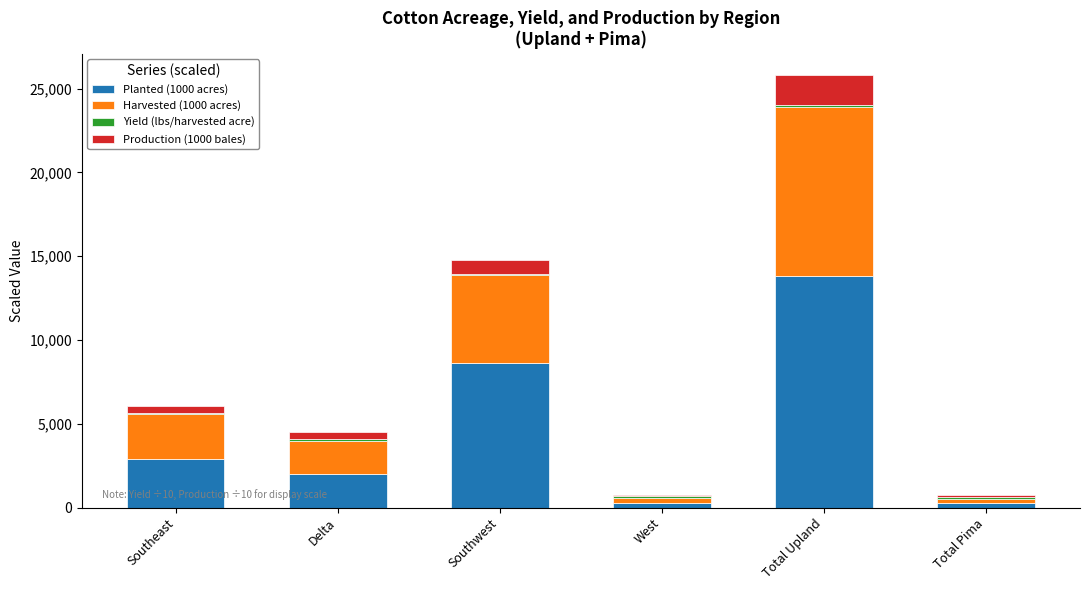

At which label does Planted (1000 acres) reach its peak?

Total Upland